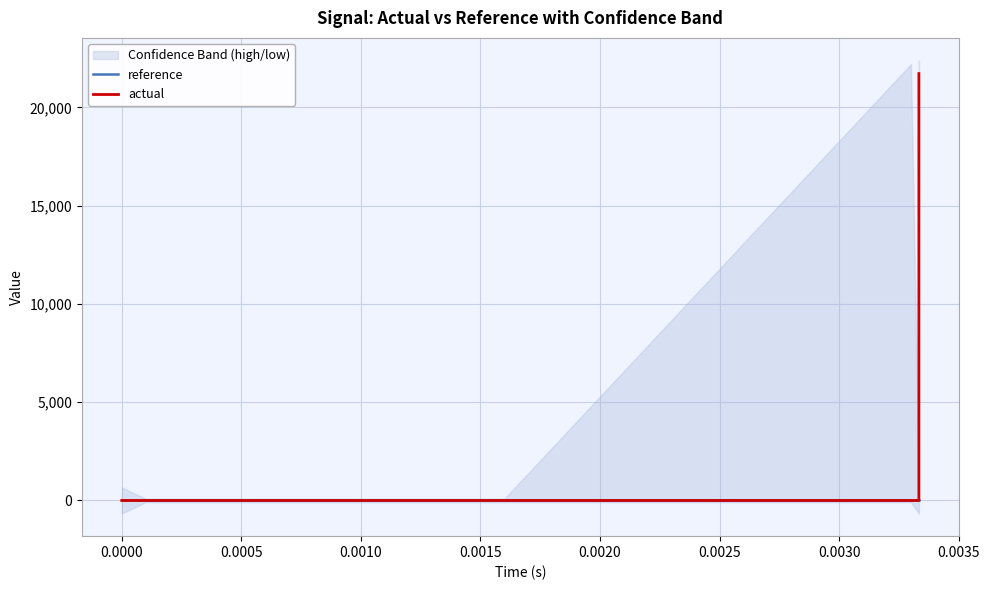

Reading left to right, transcribe all the data shown in this chart.

reference: 0.0	0.0	0.0	0.0	0.0	0.0	0.0	0.0	0.0	0.0	0.0	0.0	0.0	0.0	0.0	0.0	0.0	0.0	0.0	0.0
actual: 0.0	0.0	0.0	0.0	0.0	0.0	0.0	0.0	0.0	0.0	0.0	0.0	0.0	0.0	0.0	0.0	0.0	0.0	0.0	21717.1